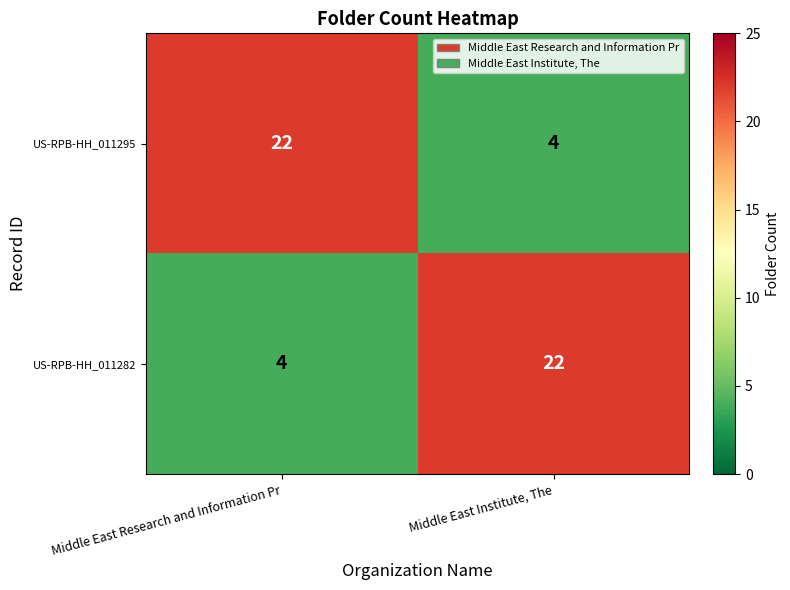

What is the difference between the US-RPB-HH_011295 values at Middle East Institute, The and Middle East Research and Information Pr?

18